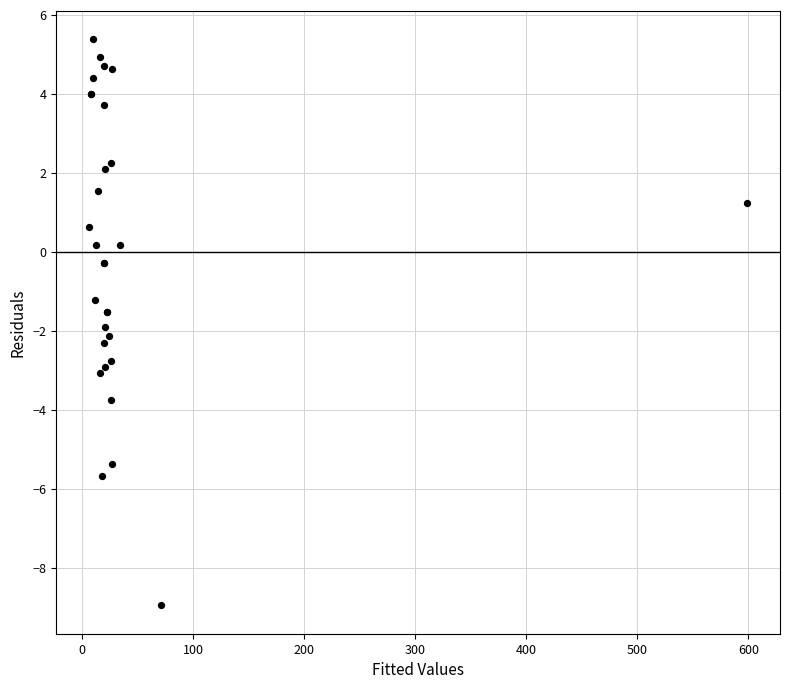

What Y value in the scatter plot is closest to -1?

-1.2